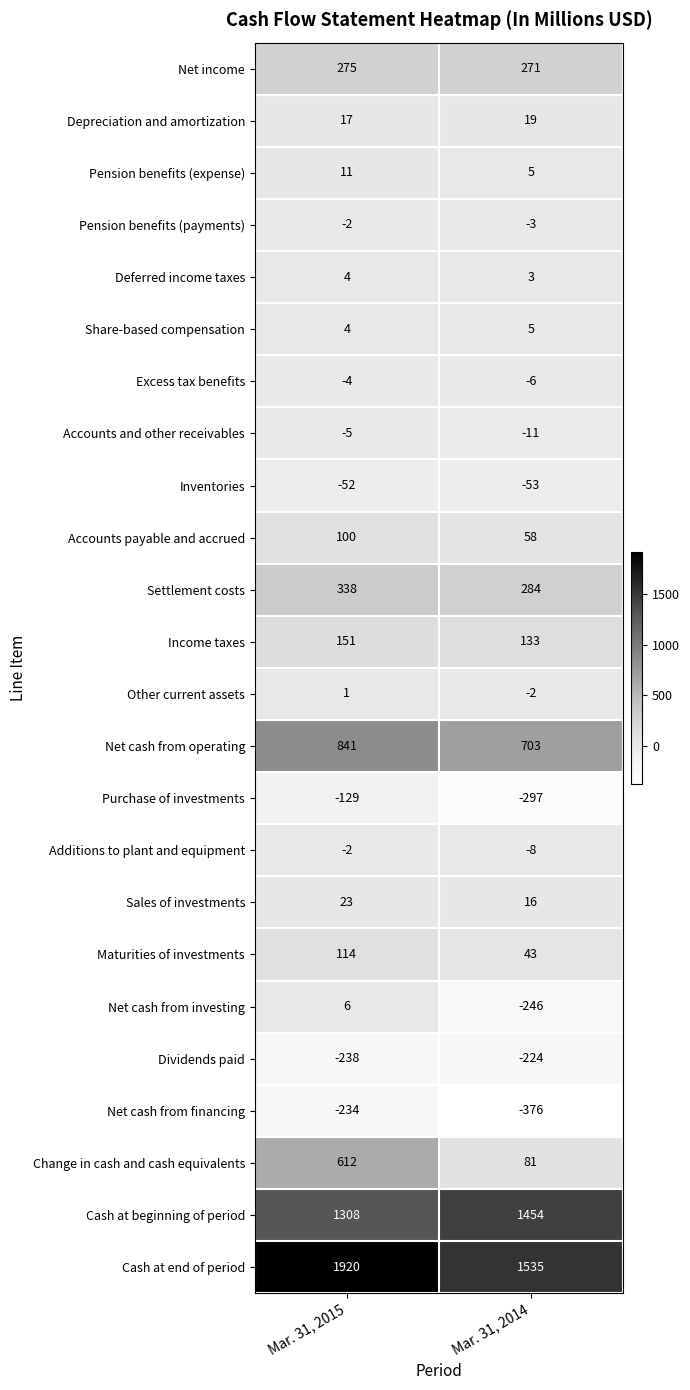

List the labels in order of Other current assets value, largest first.

Mar. 31, 2015, Mar. 31, 2014